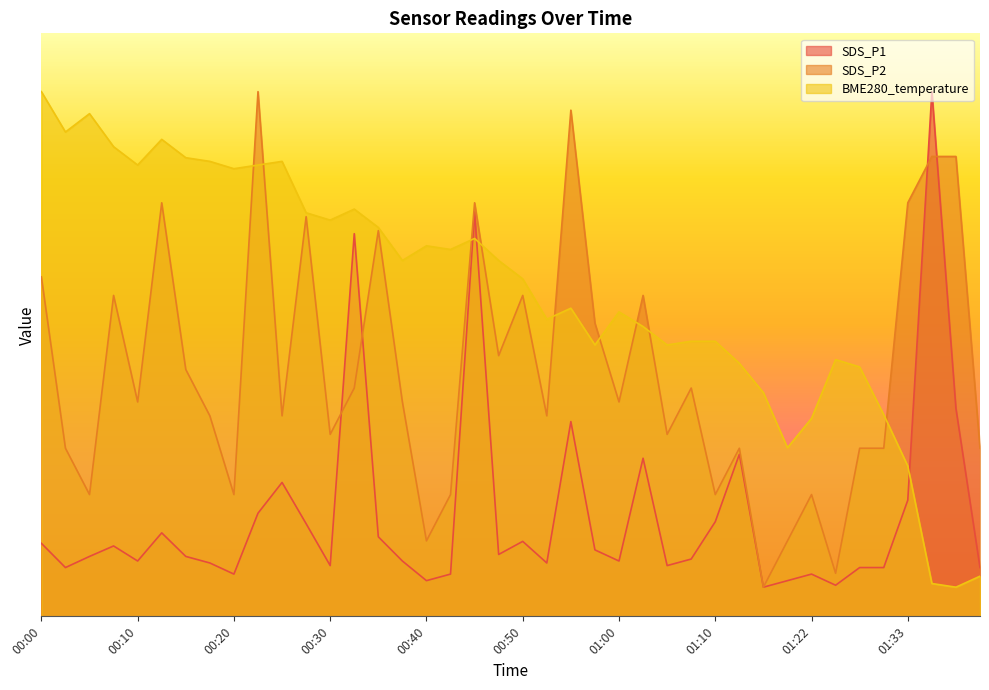

What is the lowest value of the SDS_P2 series?

0.5